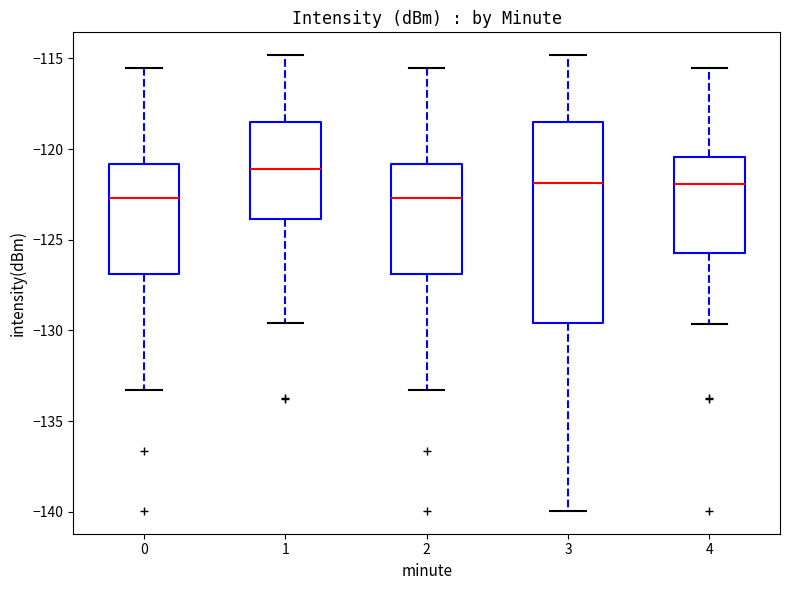

Reading left to right, transcribe this box plot: for each box, give where its median line is, the range the box spans, and where its two whiskers end, as read against the y-axis. The values are not printed on the chart, so give them approximately, as read against the axis.

0: median -122.5, box -127.0 to -121.0, whiskers -133.5 to -115.5
1: median -121.0, box -124.0 to -118.5, whiskers -129.5 to -115.0
2: median -122.5, box -127.0 to -121.0, whiskers -133.5 to -115.5
3: median -122.0, box -129.5 to -118.5, whiskers -140.0 to -115.0
4: median -122.0, box -125.5 to -120.5, whiskers -129.5 to -115.5